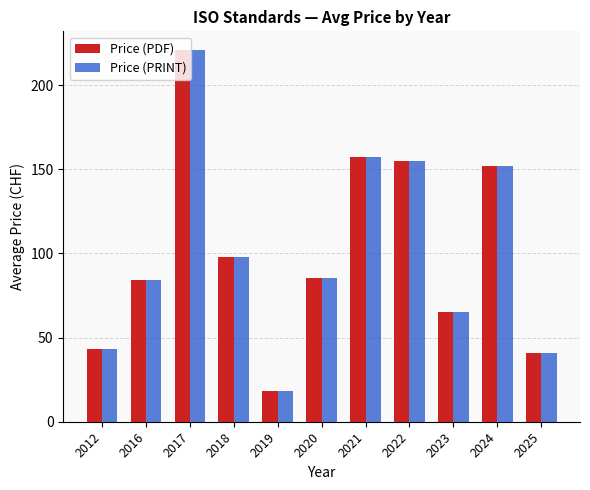

What are all the series names shown in the legend?

Price (PDF), Price (PRINT)